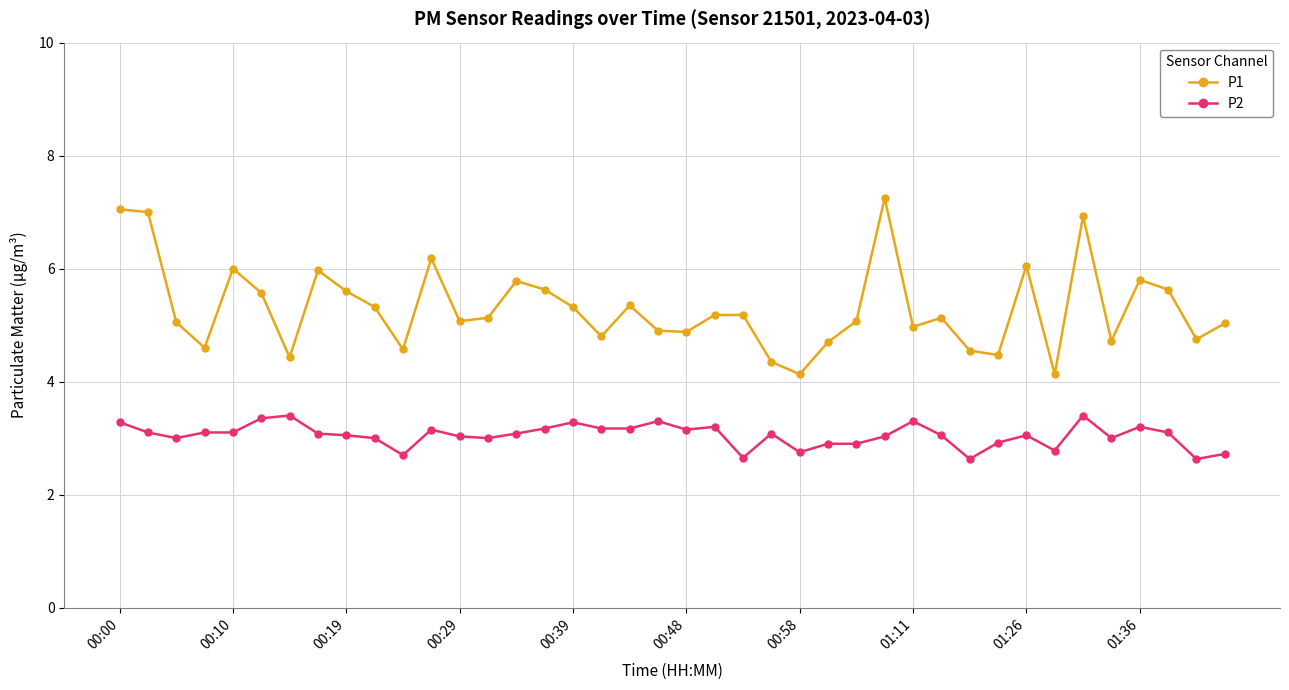

Which series has the widest spread of values?

P1